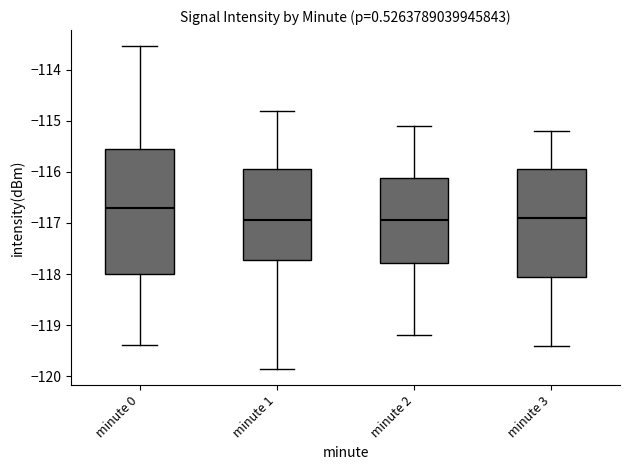

Which box is the tallest, from its lower edge to its upper edge?

minute 0